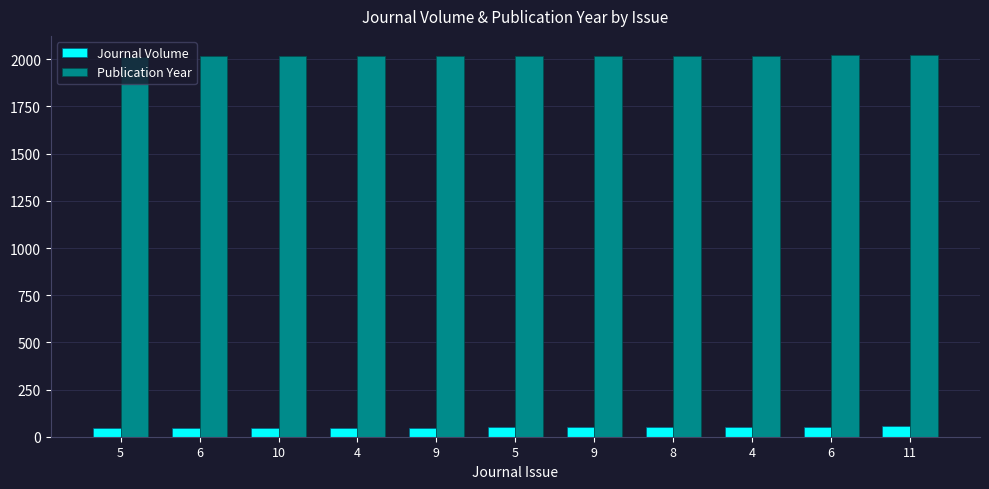

Reading left to right, transcribe all the data shown in this chart.

Journal Volume: 5=46	6=47	10=47	4=48	9=48	5=49	9=49	8=50	4=51	6=53	11=55
Publication Year: 5=2014	6=2015	10=2015	4=2016	9=2016	5=2017	9=2017	8=2018	4=2019	6=2021	11=2023